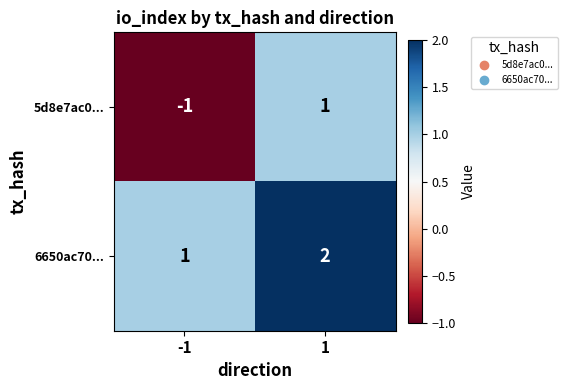

Reading left to right, list all the values displayed in this chart.

5d8e7ac0...: -1	1
6650ac70...: 1	2